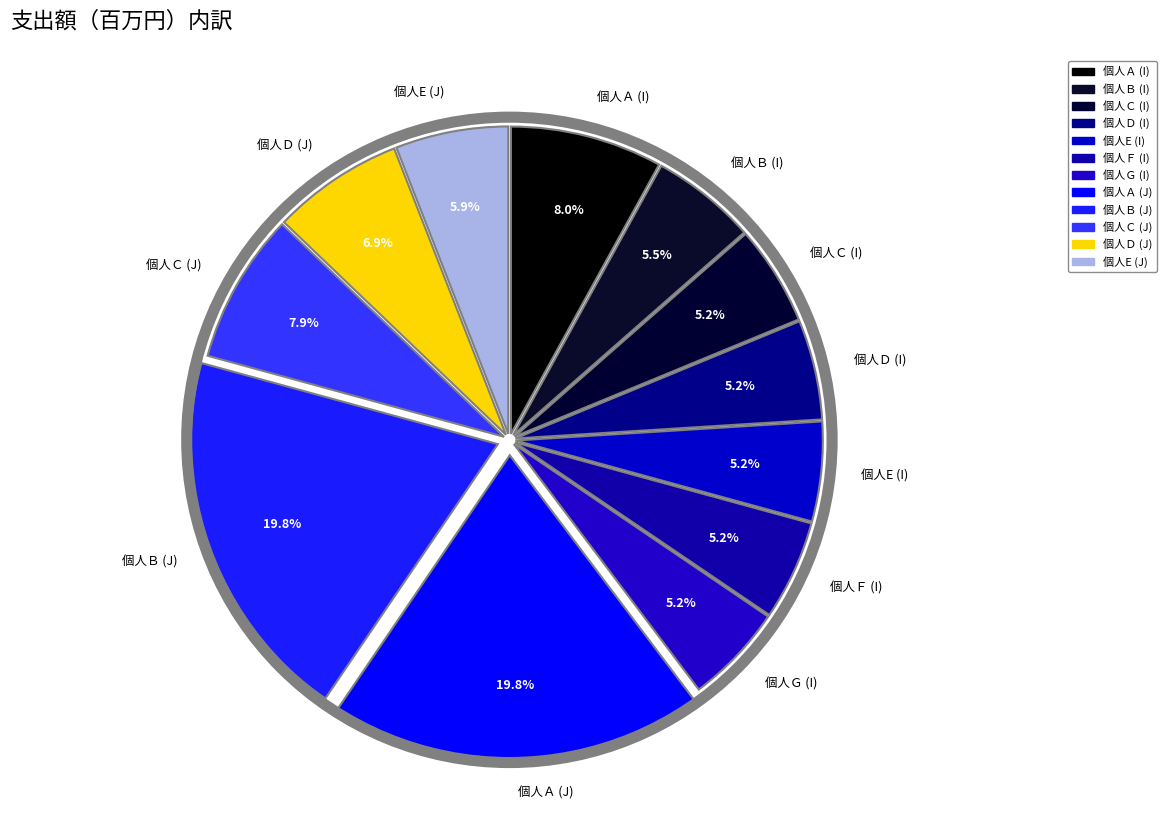

How much of the chart is everything except 個人Ｂ (J)?

80.2%